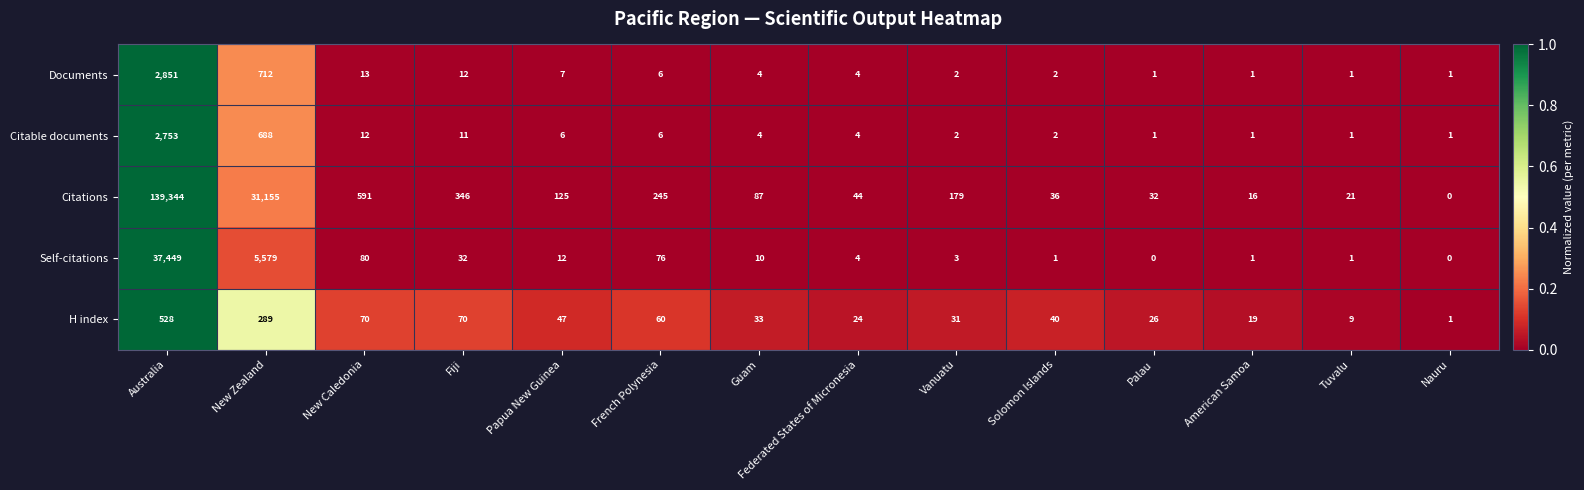

At which category does the chart reach its peak across all series?

Australia